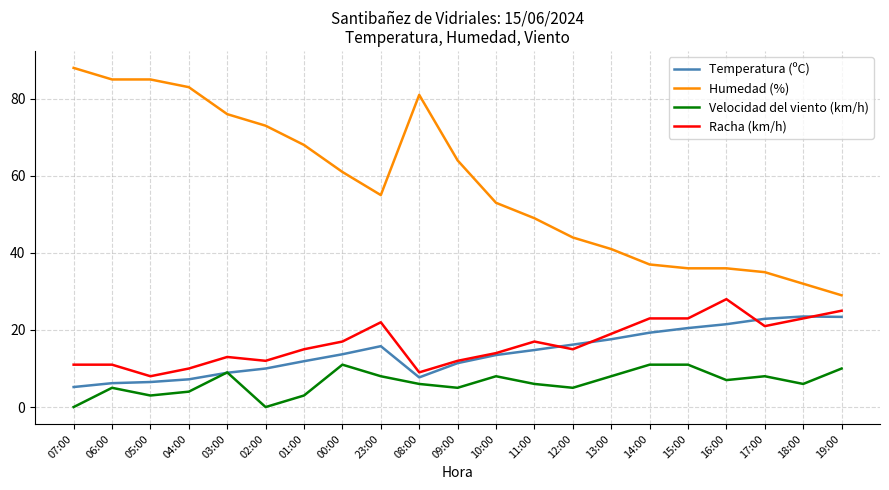

True or false: Humedad (%) and Velocidad del viento (km/h) intersect in this chart.

False